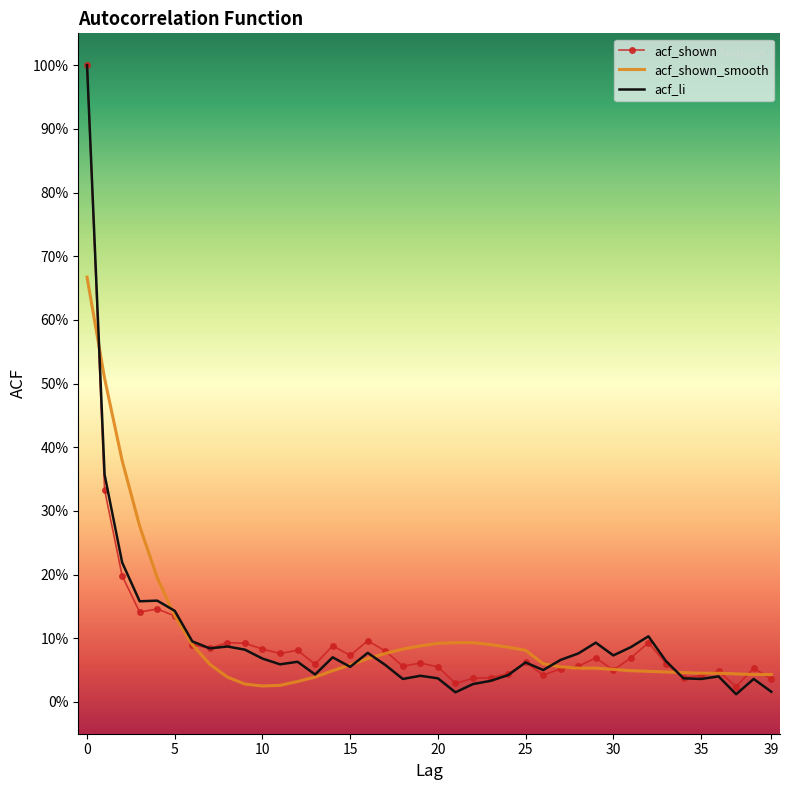

At how many categories does at least one series exceed 0?

40